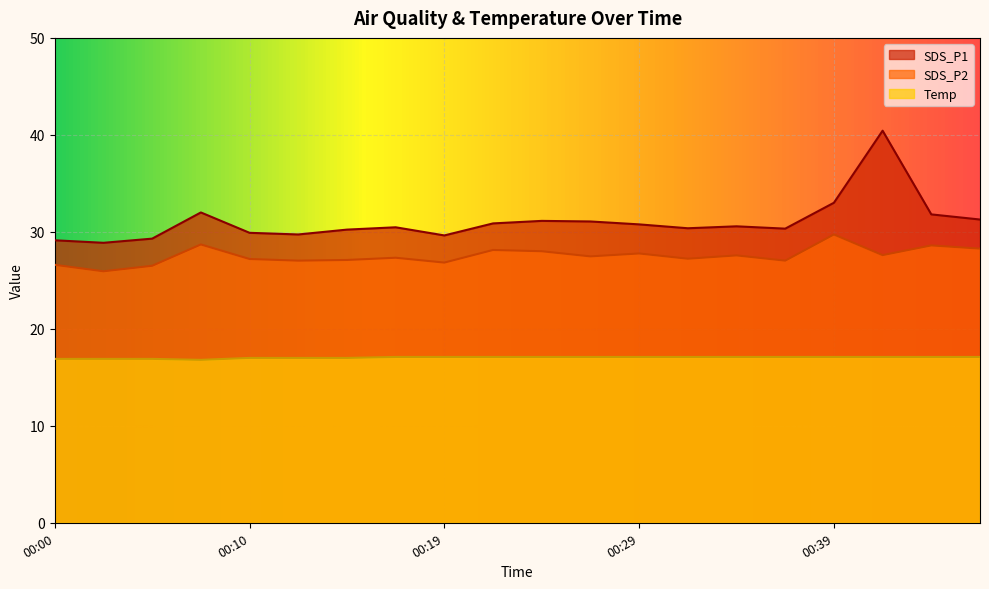

True or false: SDS_P1 has more than 1 points higher than both neighbors.

True